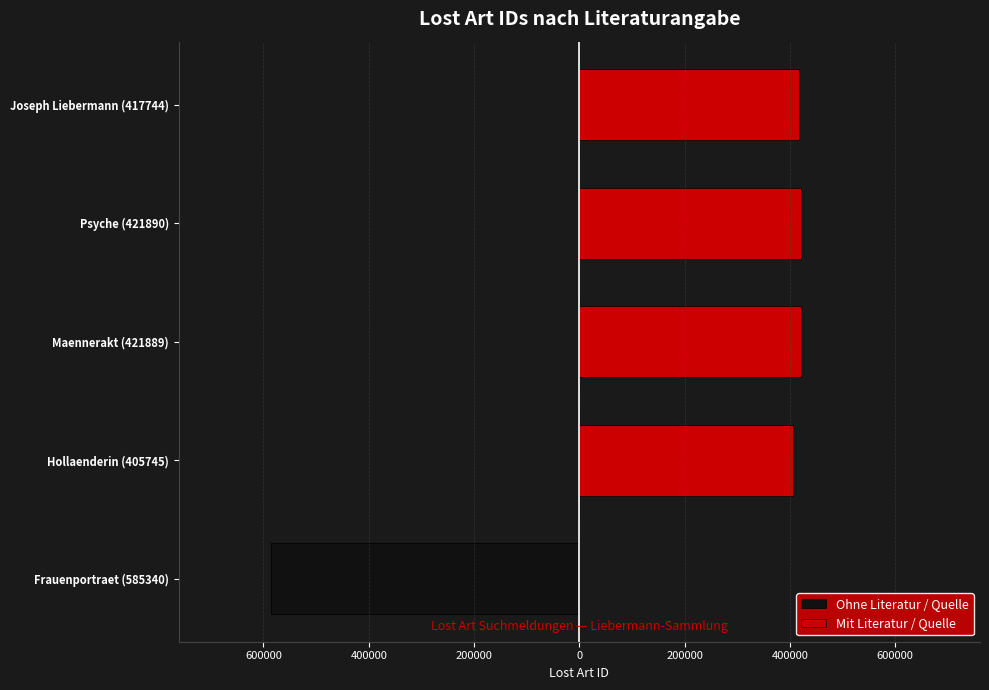

What is the greatest value displayed?

421890